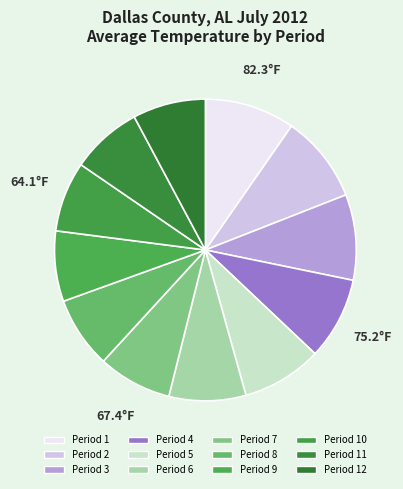

How many slices are in this pie chart?

12